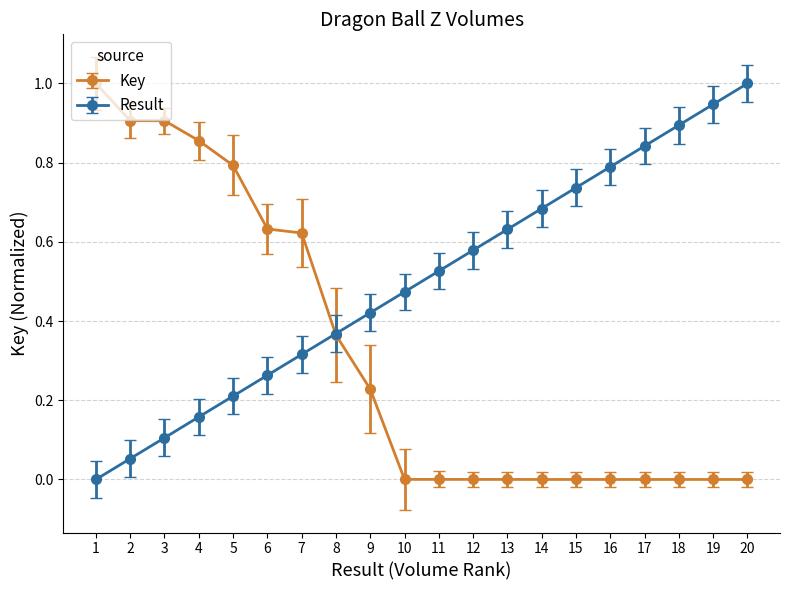

What is the maximum value shown in the chart?

1.0